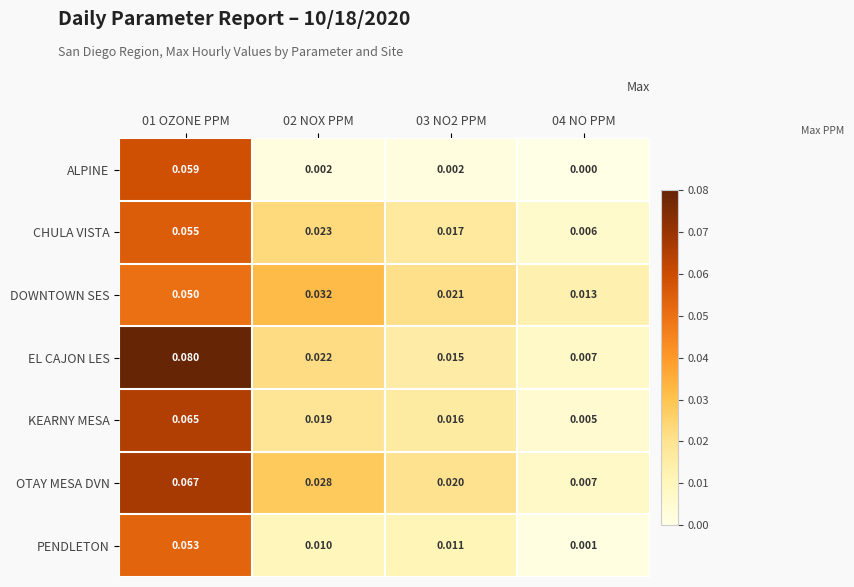

List the series in order of their peak value, highest first.

EL CAJON LES, OTAY MESA DVN, KEARNY MESA, ALPINE, CHULA VISTA, PENDLETON, DOWNTOWN SES